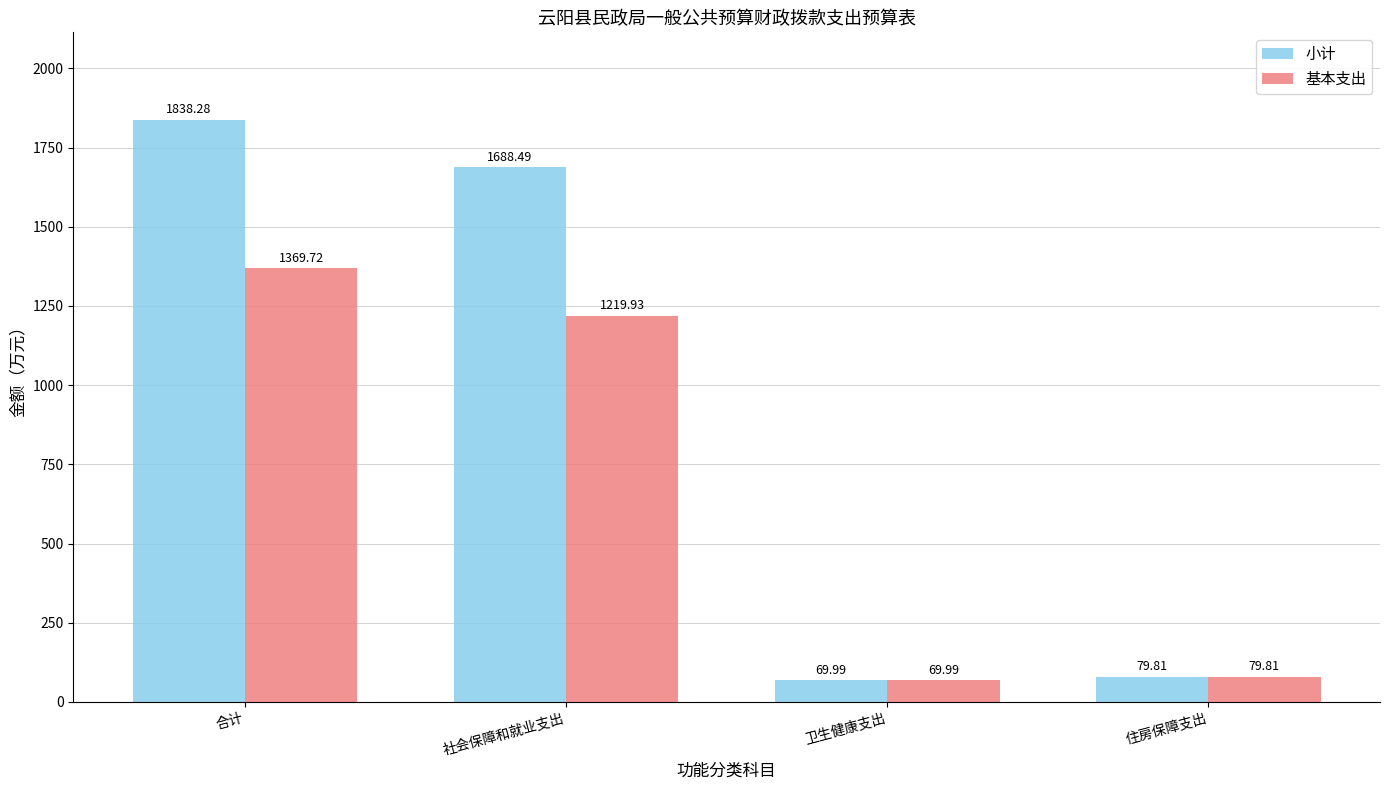

What position from the right is 合计?

4